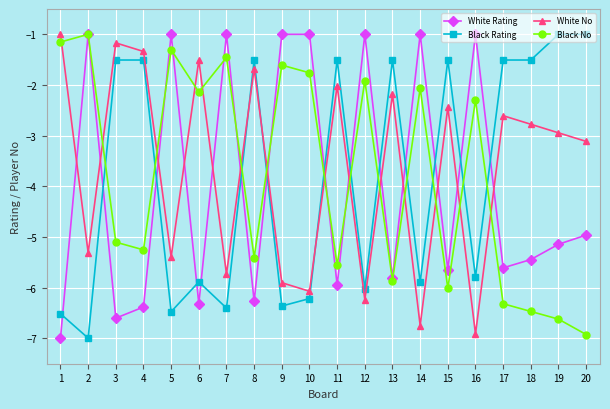

What is the greatest value displayed?

-1.0